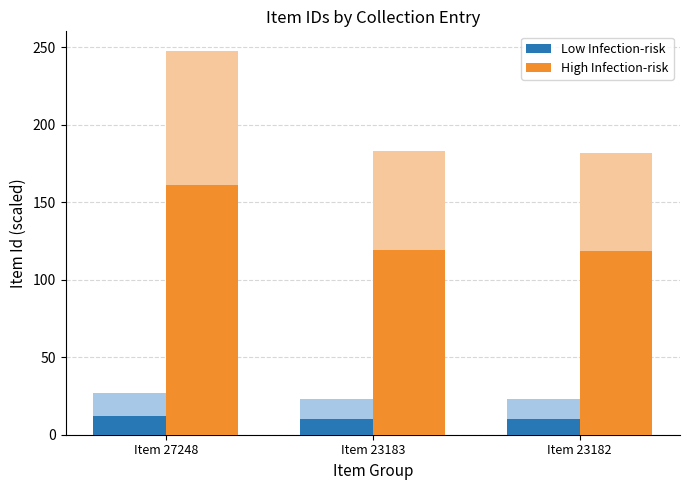

What is the highest value of the High Infection-risk series?

161.2